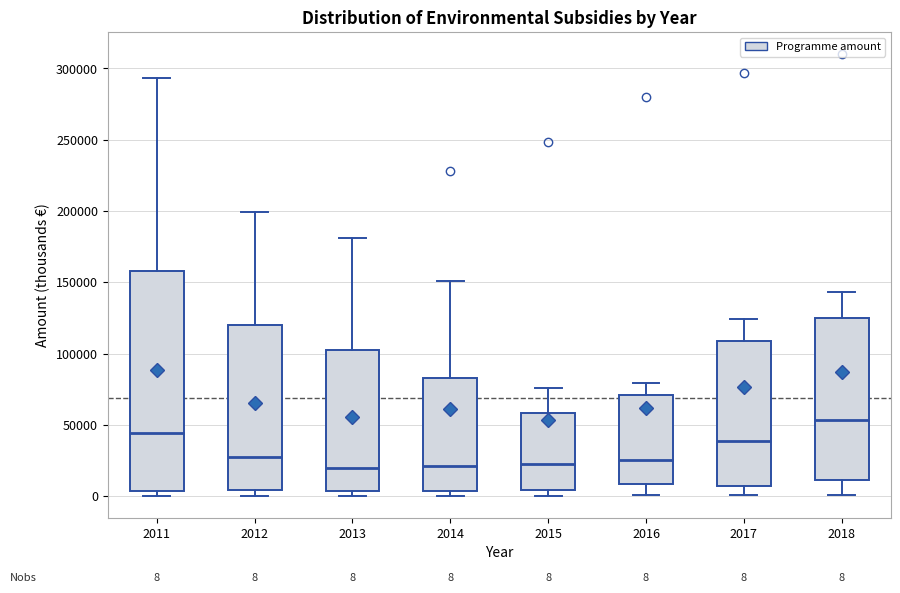

Comparing the boxes themselves (not the whiskers), which one is the tallest?

2011